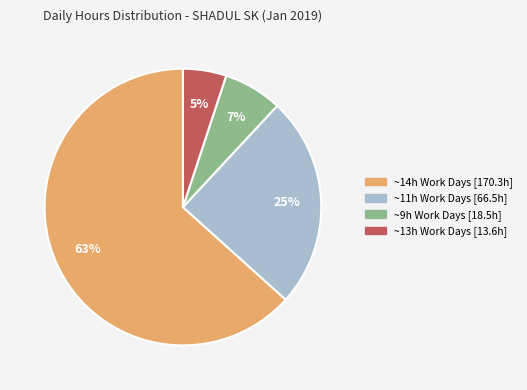

To the nearest percent, what is the difference between the largest and smallest slice percentages?

58%